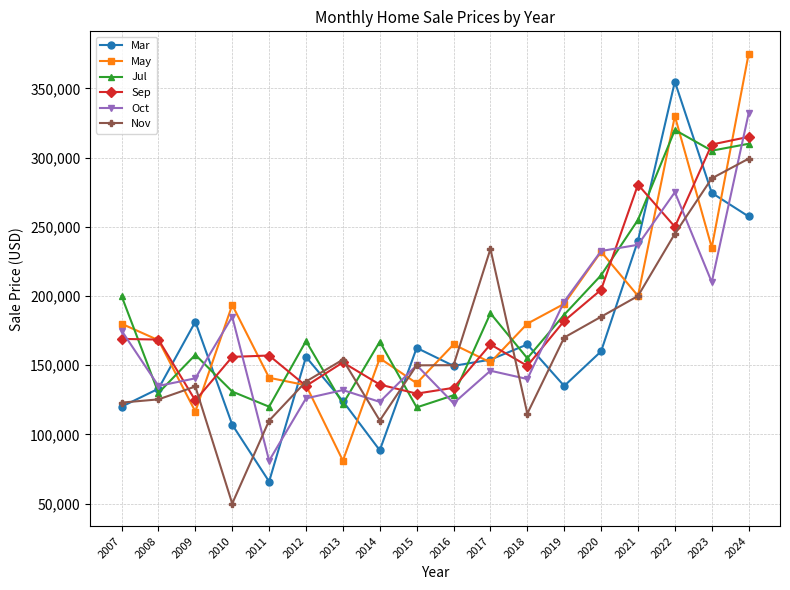

Is the value of May at 2008 greater than the value of Mar at 2017?

Yes